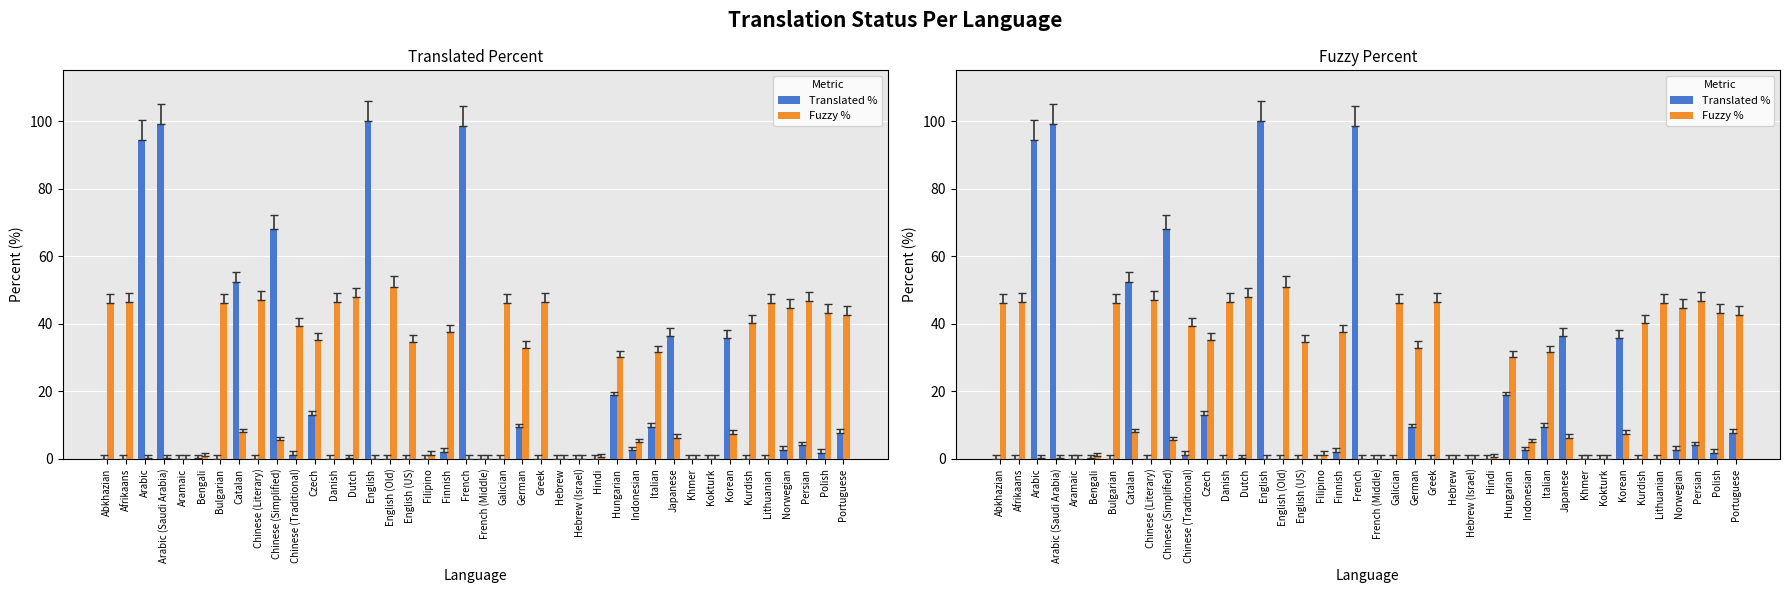

Rank the categories by Fuzzy % value from lowest to highest.

Aramaic, English, French (Middle), Hebrew, Hebrew (Israel), Khmer, Kokturk, French, Arabic, Arabic (Saudi Arabia), Hindi, Bengali, Filipino, Indonesian, Chinese (Simplified), Japanese, Korean, Catalan, Hungarian, Italian, German, English (US), Czech, Finnish, Chinese (Traditional), Kurdish, Portuguese, Polish, Norwegian, Abkhazian, Bulgarian, Galician, Lithuanian, Afrikaans, Danish, Greek, Persian, Chinese (Literary), Dutch, English (Old)